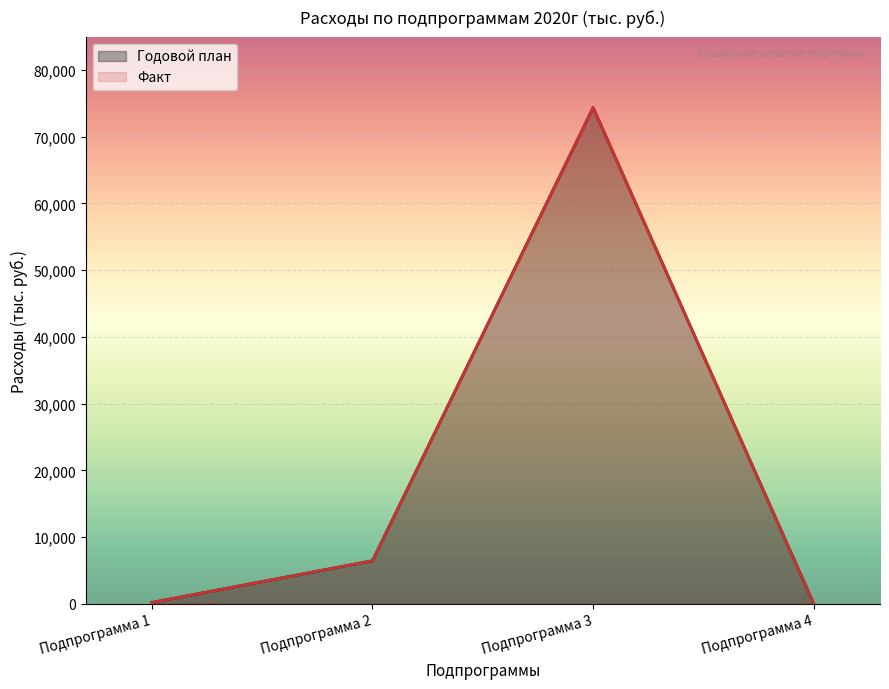

What is the greatest value displayed?

74365.0